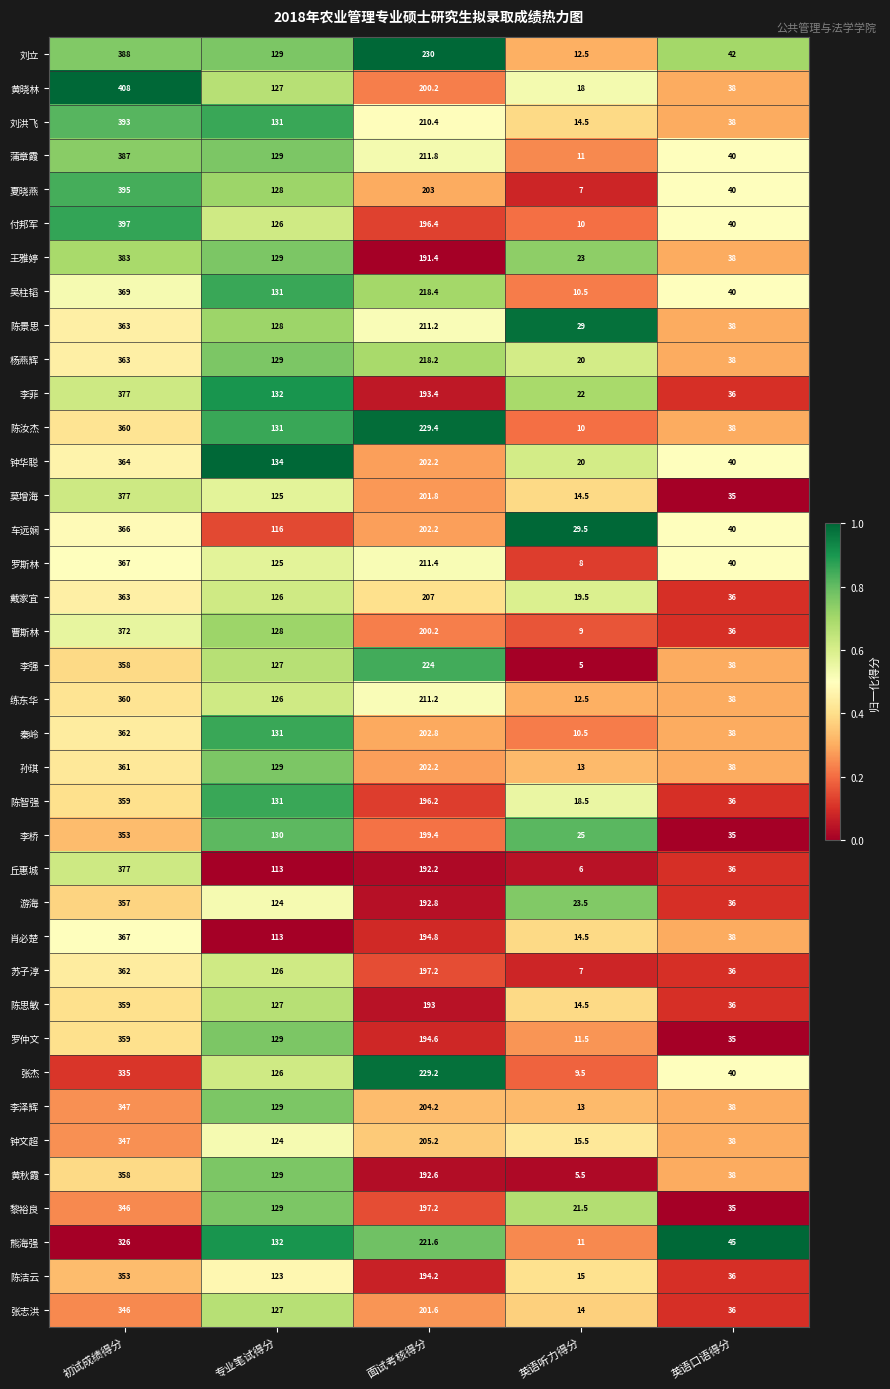

What is the average value of the 苏子淳 series?

145.6